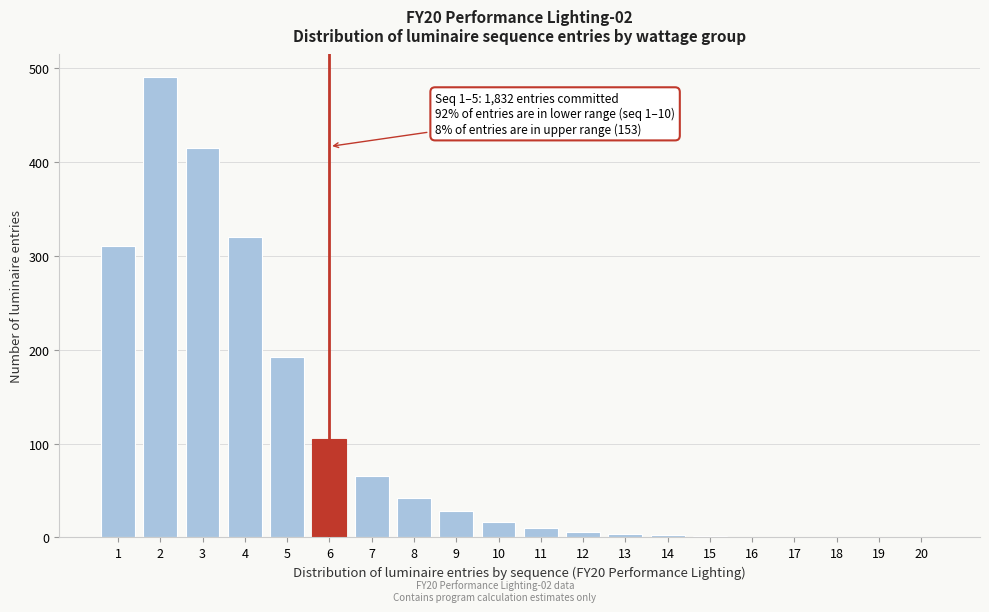

What is the greatest value displayed?

490